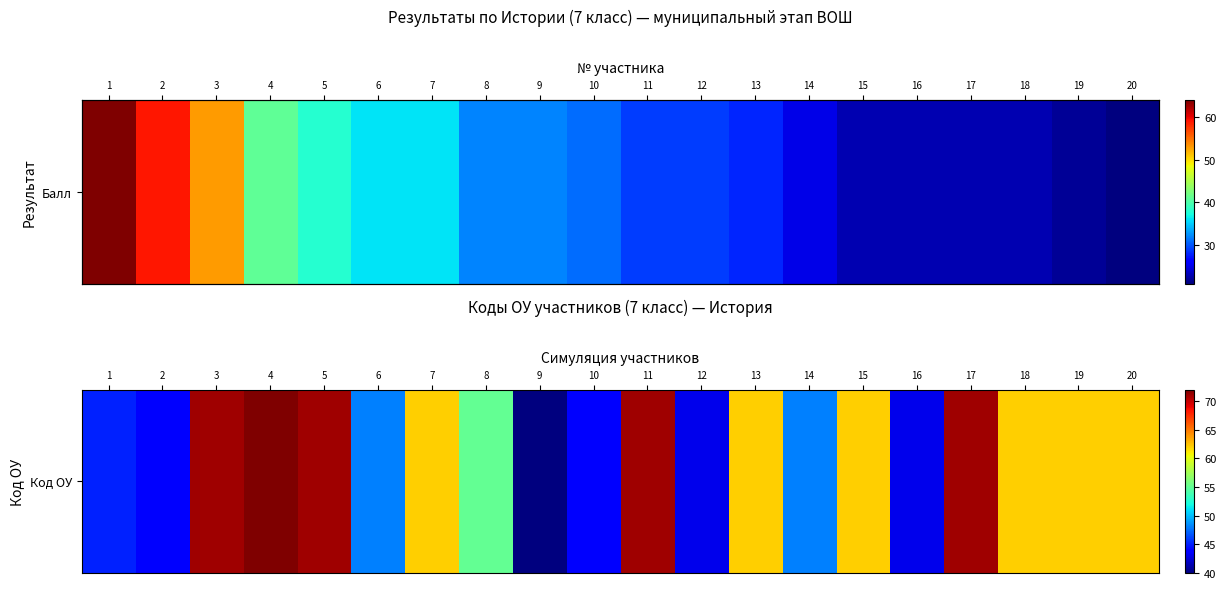

Approximately how many times larger is the value at 8 compared to 9?

1.4